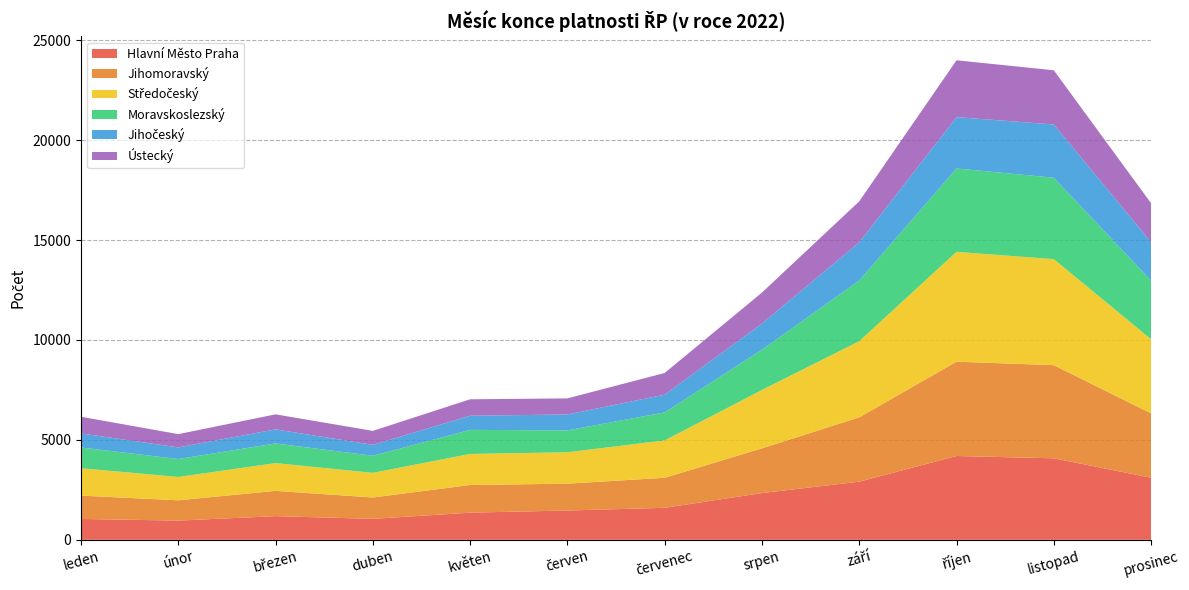

Reading left to right, extract all data points from this chart.

Hlavní Město Praha: 1044	963	1185	1049	1360	1467	1602	2340	2909	4194	4079	3106
Jihomoravský: 1168	1016	1265	1070	1383	1344	1502	2239	3220	4718	4660	3221
Středočeský: 1371	1165	1390	1232	1554	1570	1870	2918	3808	5496	5303	3708
Moravskoslezský: 1038	899	982	854	1204	1093	1402	2012	3036	4171	4074	2935
Jihočeský: 703	582	704	548	708	798	887	1313	1910	2569	2663	1921
Ústecký: 833	663	752	697	822	804	1085	1548	2051	2843	2711	1948